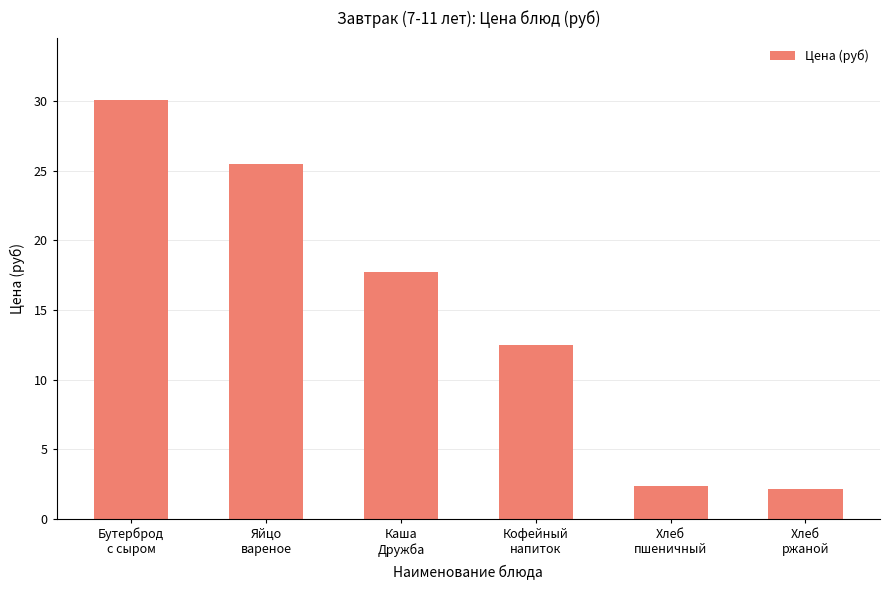

Are the bars grouped side by side (vs. stacked)?

No